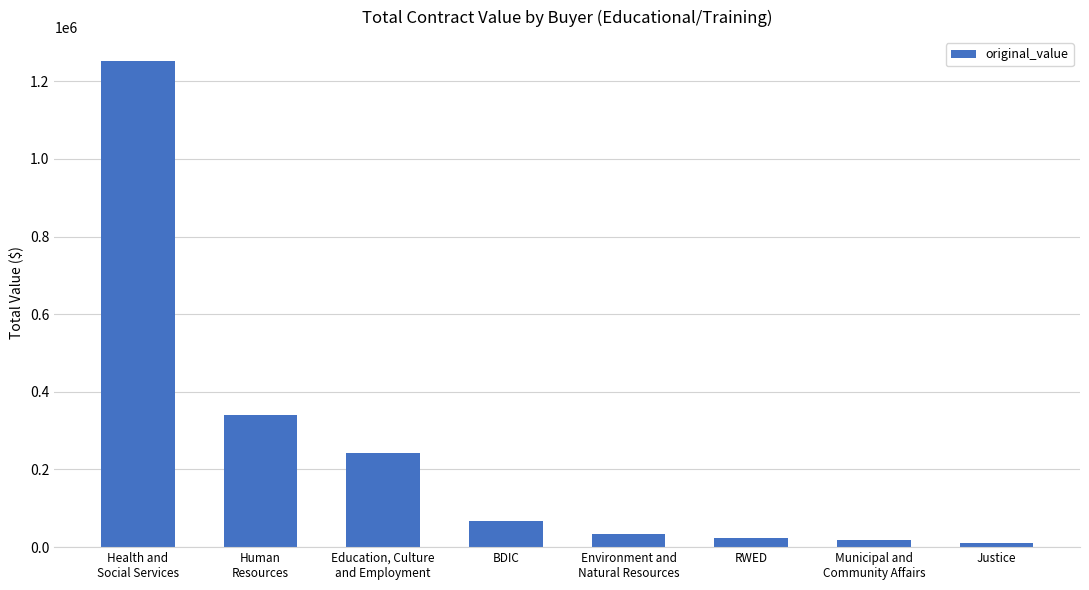

How many values exceed 68599?

4